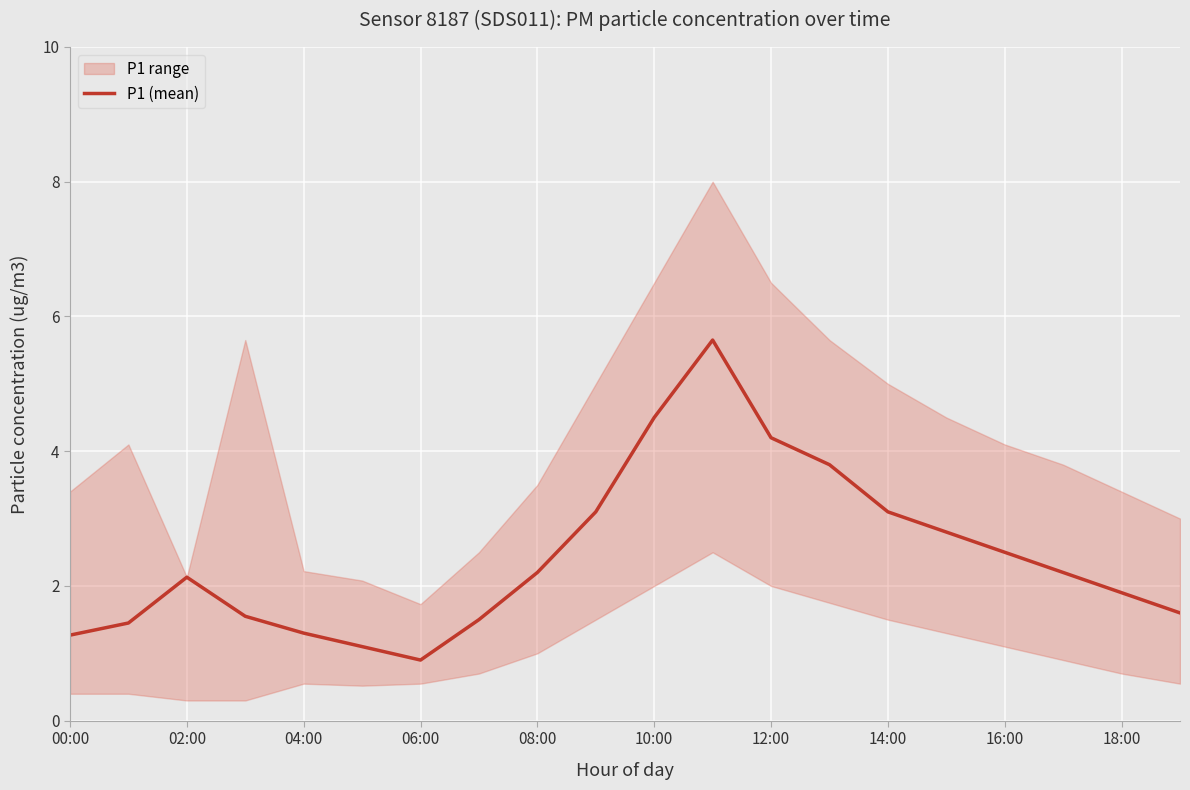

True or false: P1 (mean) has a value of 1.7 at 14:00.

False